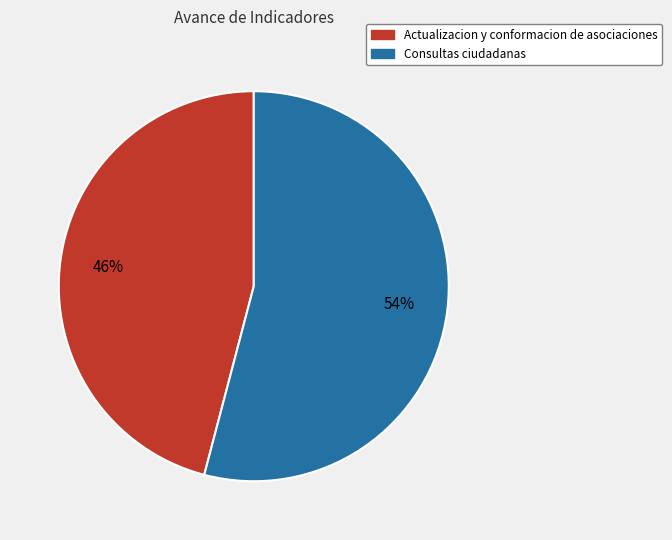

Count the number of slices in the pie.

2